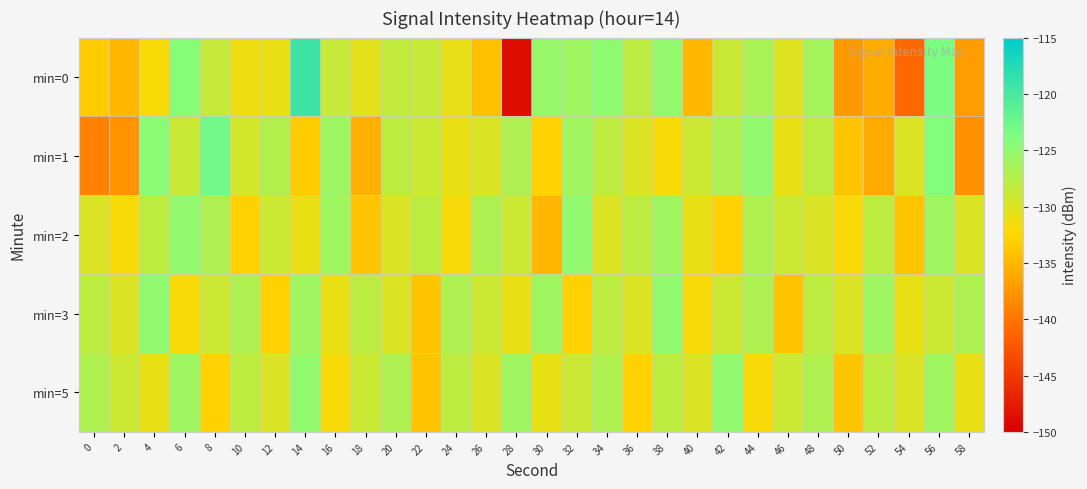

Reading left to right, extract all data points from this chart.

min=0: 0=-133.4	2=-135.0	4=-132.0	6=-124.3	8=-128.5	10=-131.3	12=-131.0	14=-119.3	16=-128.7	18=-130.6	20=-128.4	22=-128.7	24=-131.0	26=-134.4	28=-148.8	30=-125.4	32=-125.9	34=-124.7	36=-128.0	38=-125.2	40=-134.9	42=-128.9	44=-126.6	46=-130.2	48=-126.2	50=-137.3	52=-135.9	54=-141.2	56=-123.5	58=-137.1
min=1: 0=-139.2	2=-137.7	4=-124.6	6=-128.9	8=-122.9	10=-129.5	12=-127.3	14=-133.4	16=-125.8	18=-135.5	20=-128.0	22=-129.0	24=-131.0	26=-130.0	28=-127.0	30=-133.0	32=-126.0	34=-128.0	36=-130.0	38=-132.0	40=-129.0	42=-127.0	44=-125.0	46=-131.0	48=-128.0	50=-134.0	52=-136.0	54=-130.0	56=-124.0	58=-138.0
min=2: 0=-130.0	2=-132.0	4=-128.0	6=-125.0	8=-127.0	10=-133.0	12=-129.0	14=-131.0	16=-126.0	18=-134.0	20=-130.0	22=-128.0	24=-132.0	26=-127.0	28=-129.0	30=-135.0	32=-125.0	34=-130.0	36=-128.0	38=-126.0	40=-131.0	42=-133.0	44=-127.0	46=-129.0	48=-130.0	50=-132.0	52=-128.0	54=-134.0	56=-126.0	58=-130.0
min=3: 0=-128.0	2=-130.0	4=-125.0	6=-132.0	8=-129.0	10=-127.0	12=-133.0	14=-126.0	16=-131.0	18=-128.0	20=-130.0	22=-134.0	24=-127.0	26=-129.0	28=-131.0	30=-126.0	32=-133.0	34=-128.0	36=-130.0	38=-125.0	40=-132.0	42=-129.0	44=-127.0	46=-134.0	48=-128.0	50=-130.0	52=-126.0	54=-131.0	56=-129.0	58=-127.0
min=5: 0=-127.0	2=-129.0	4=-131.0	6=-126.0	8=-133.0	10=-128.0	12=-130.0	14=-125.0	16=-132.0	18=-129.0	20=-127.0	22=-134.0	24=-128.0	26=-130.0	28=-126.0	30=-131.0	32=-129.0	34=-127.0	36=-133.0	38=-128.0	40=-130.0	42=-125.0	44=-132.0	46=-129.0	48=-127.0	50=-134.0	52=-128.0	54=-130.0	56=-126.0	58=-131.0